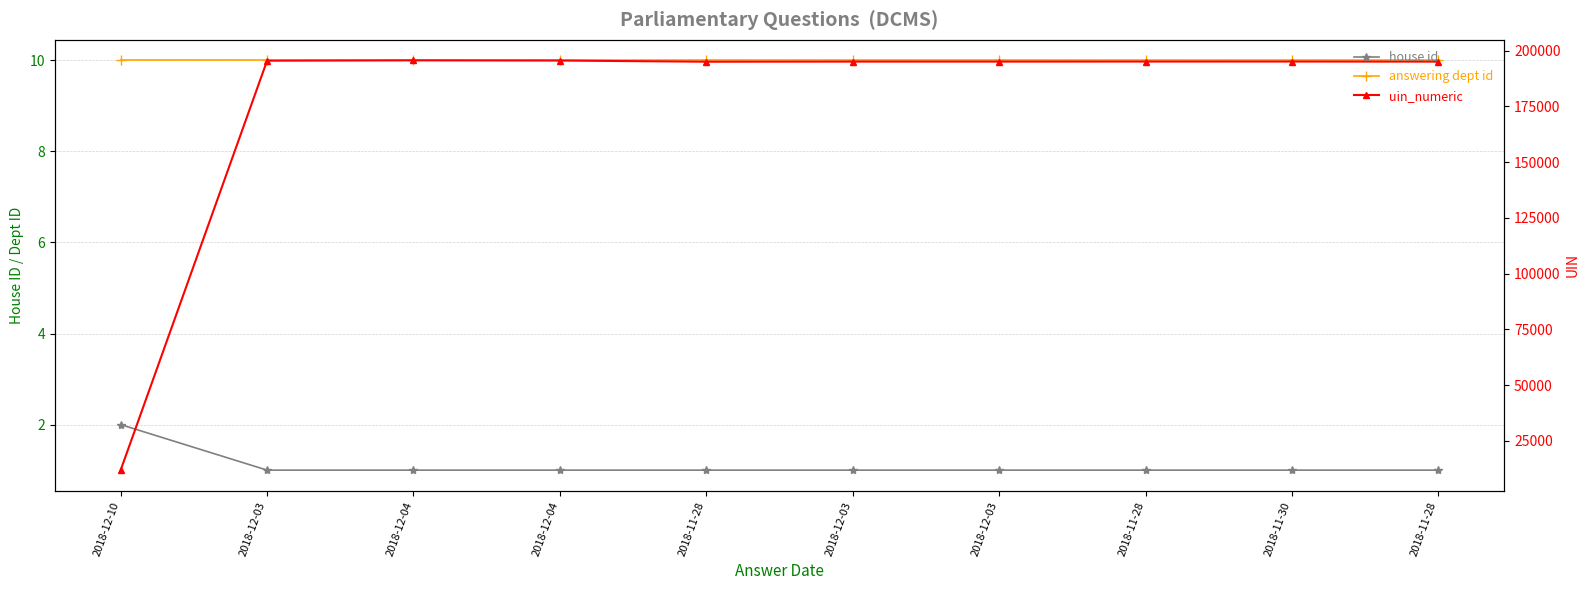

What is the approximate value of house id at 2018-12-04?

1